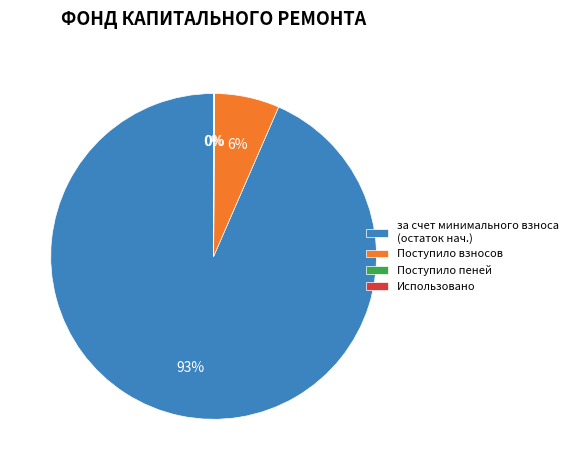

To the nearest percent, what portion does Поступило взносов represent?

6%